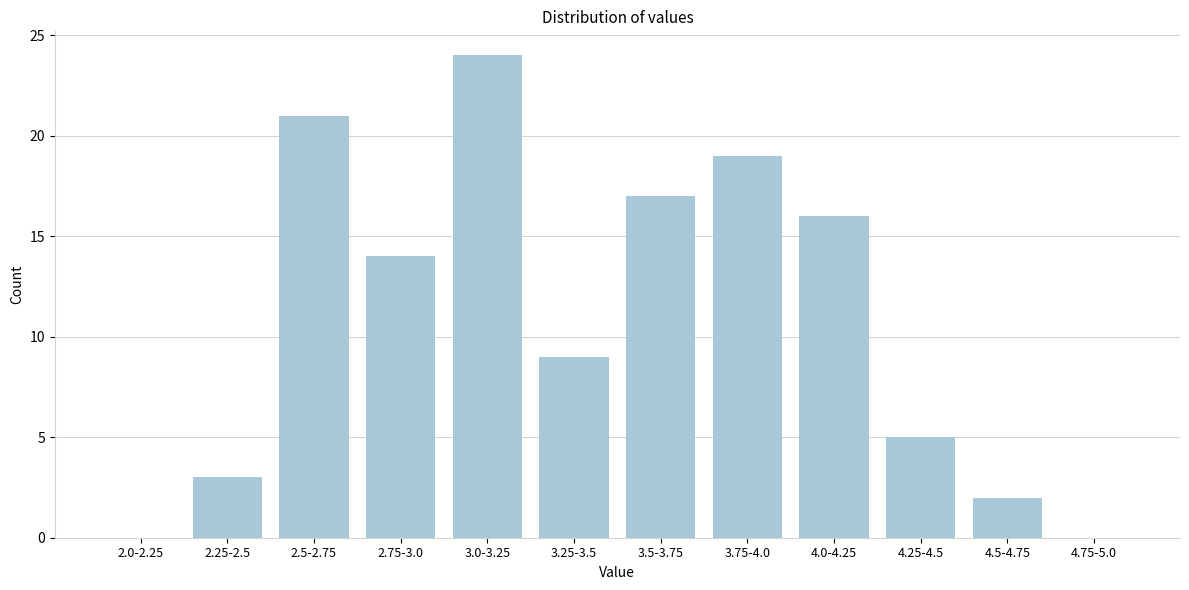

Reading left to right, what are all the values shown in this chart?

2.0-2.25=0	2.25-2.5=3	2.5-2.75=21	2.75-3.0=14	3.0-3.25=24	3.25-3.5=9	3.5-3.75=17	3.75-4.0=19	4.0-4.25=16	4.25-4.5=5	4.5-4.75=2	4.75-5.0=0